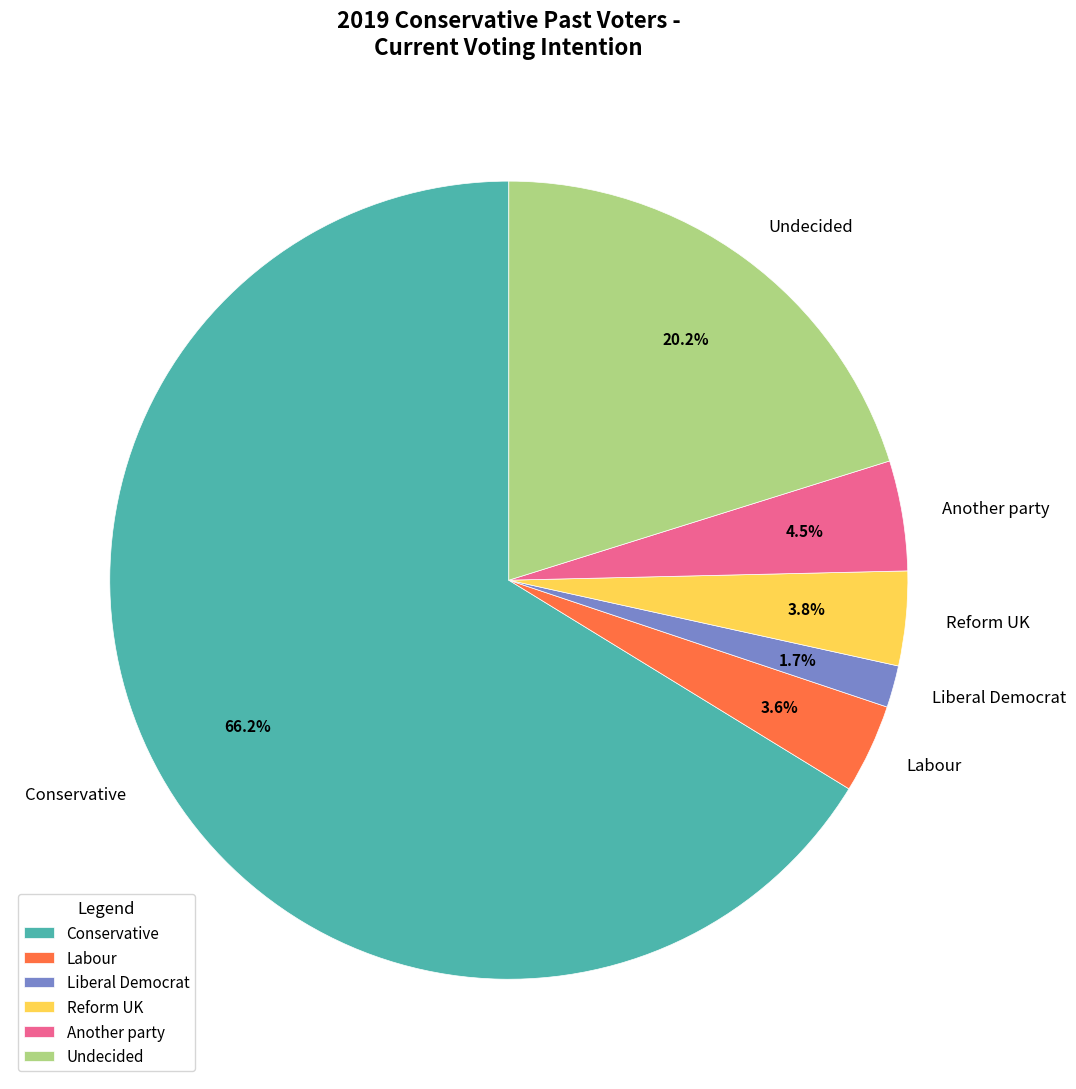

Is there a majority slice in this chart?

Yes